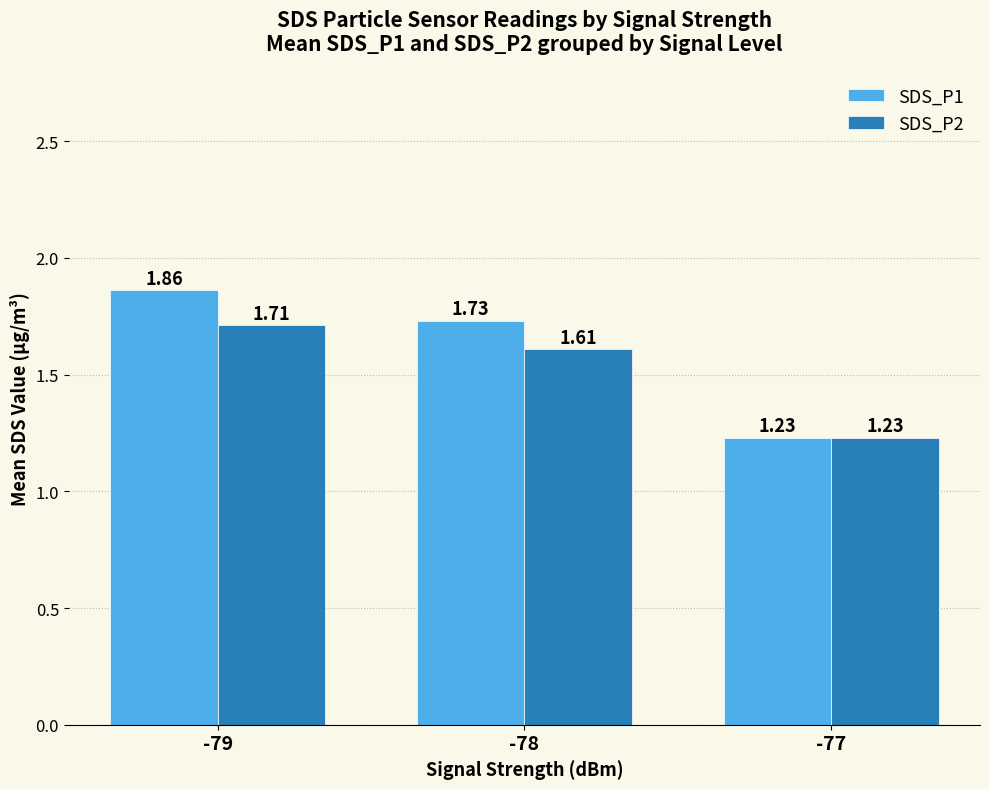

Count the SDS_P1 values in the range 1 to 2.

3